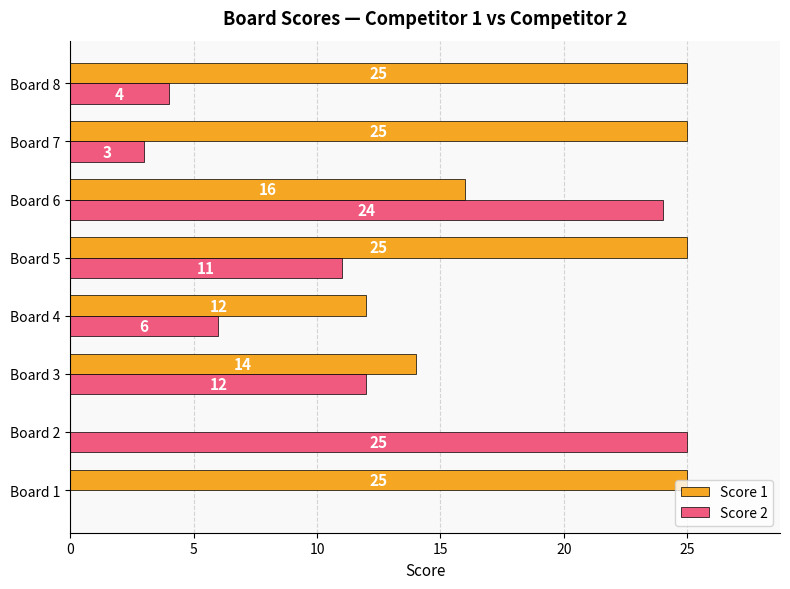

At which category is the sum across all series the highest?

Board 6